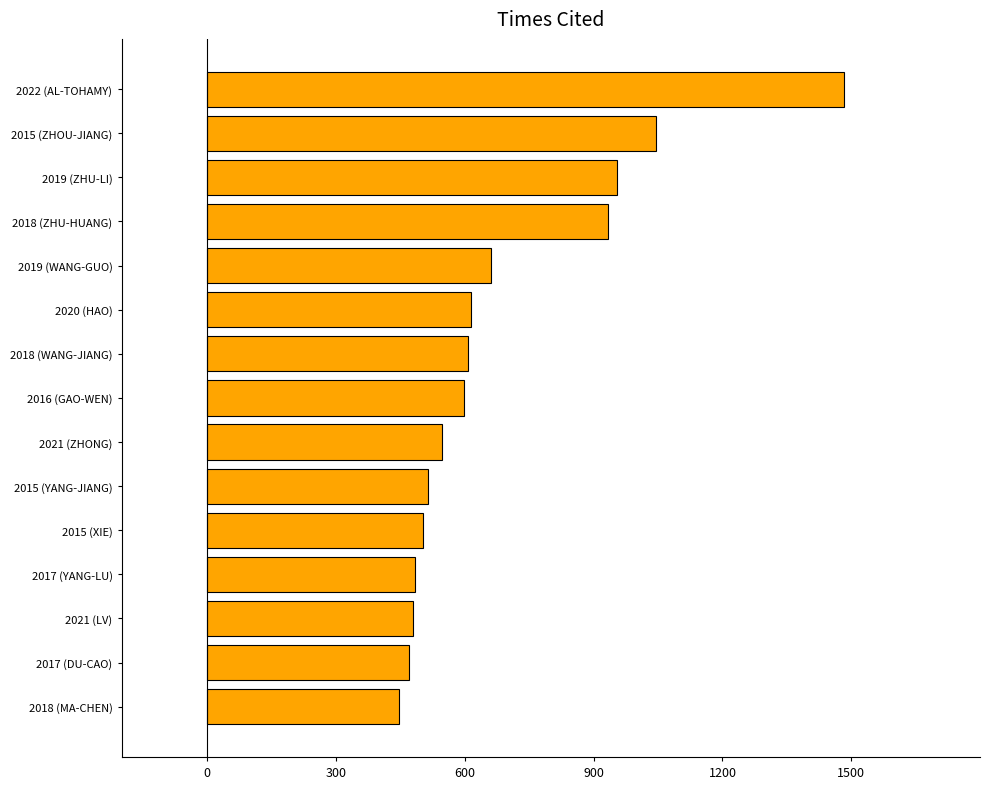

What is the ratio of the value at 2015 (XIE) to the value at 2019 (ZHU-LI)?

0.5